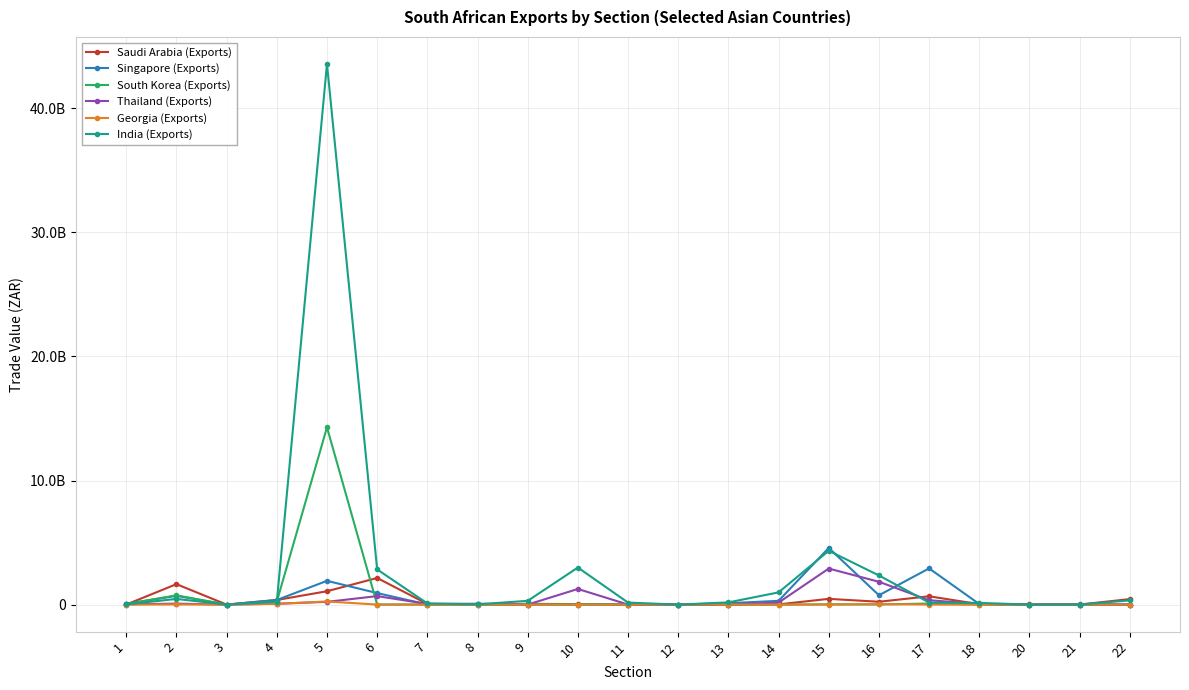

Reading left to right, extract all data points from this chart.

Saudi Arabia (Exports): 4868146	1647553441	208604	370160127	1076750360	2145544734	53153707	1975413	58387489	42250430	1875554	808884	5016924	18363184	462740877	229150805	669897715	33097209	9915558	3844381	443606286
Singapore (Exports): 61226838	708588721	2920368	370160127	1915272047	928009417	6751655	19236179	2558230	4614152	21793949	4139014	113305922	302605992	4568210401	752323095	2916179320	43583703	1358842	2632	389065
South Korea (Exports): 50318979	742317230	324082	232991302	14286303251	6151616	6285146	28849	4676651	252739	1001391	17665	2339714	0	21213515	9605889	86063668	491211	28581	22400	417688
Thailand (Exports): 25233477	75409939	0	65962326	221523377	683436964	57073190	70350288	1237999	1259727710	3391551	7343	319064	163752280	2904267121	1838860162	352041902	52438326	5506912	18899920	1391205
Georgia (Exports): 363097	9695678	2812	64024489	251443514	3220012	328086	0	0	8201	229887	0	2586875	0	1324235	39688098	2913073	111780	0	0	0
India (Exports): 19116994	458380335	194791	216631023	43565118695	2837186306	94221231	23779510	301849258	2986691020	162860288	471213	177623068	984603556	4339021799	2347972480	167656211	136492065	2888509	6690316	339047240